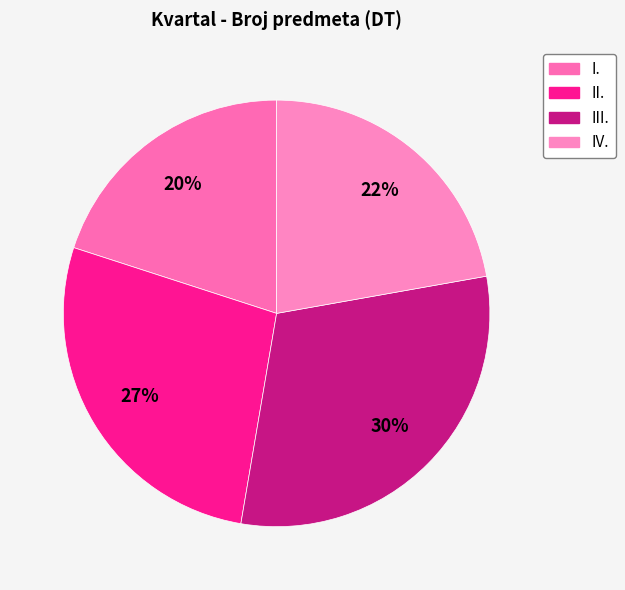

What is the change in value from I. to IV.?

+43